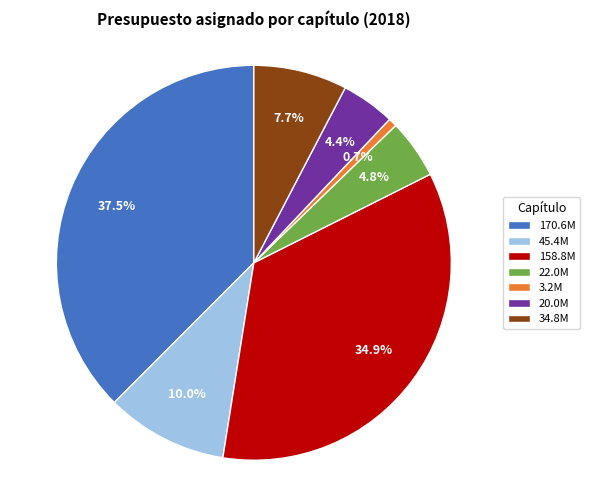

Does any single category account for the majority?

No